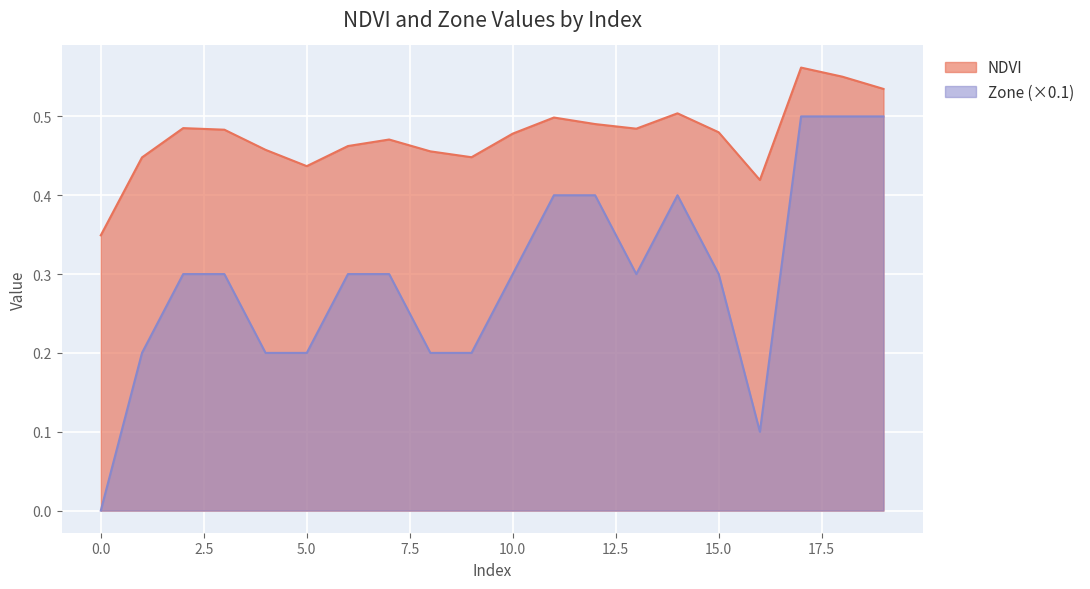

Rank the series by their maximum value, from highest to lowest.

NDVI, Zone (×0.1)